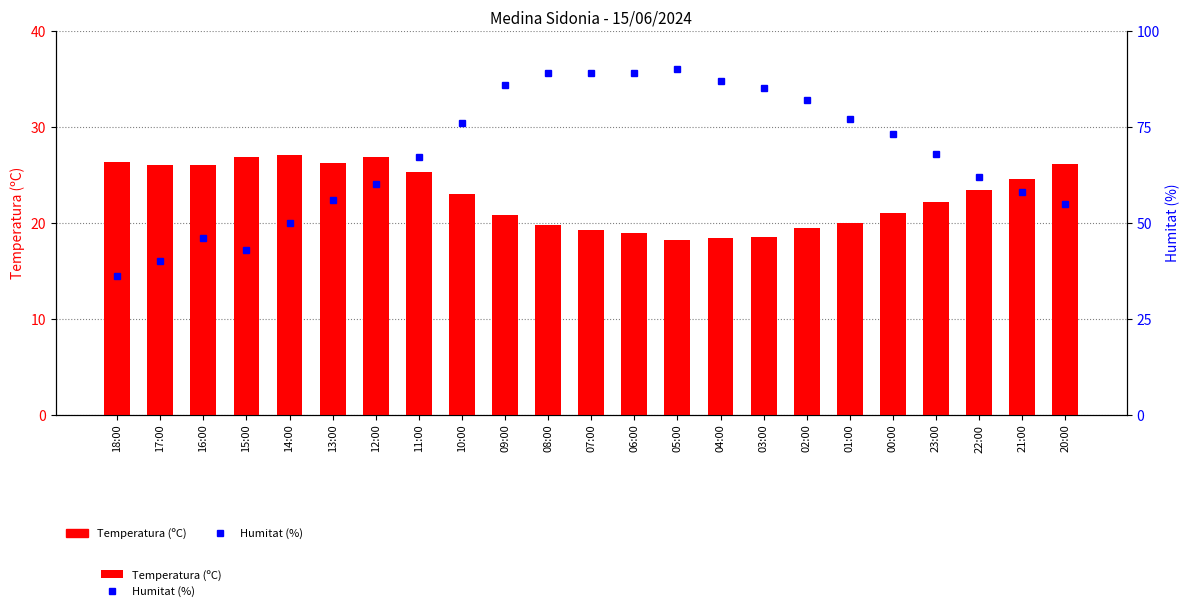

How many groups of bars are there?

23